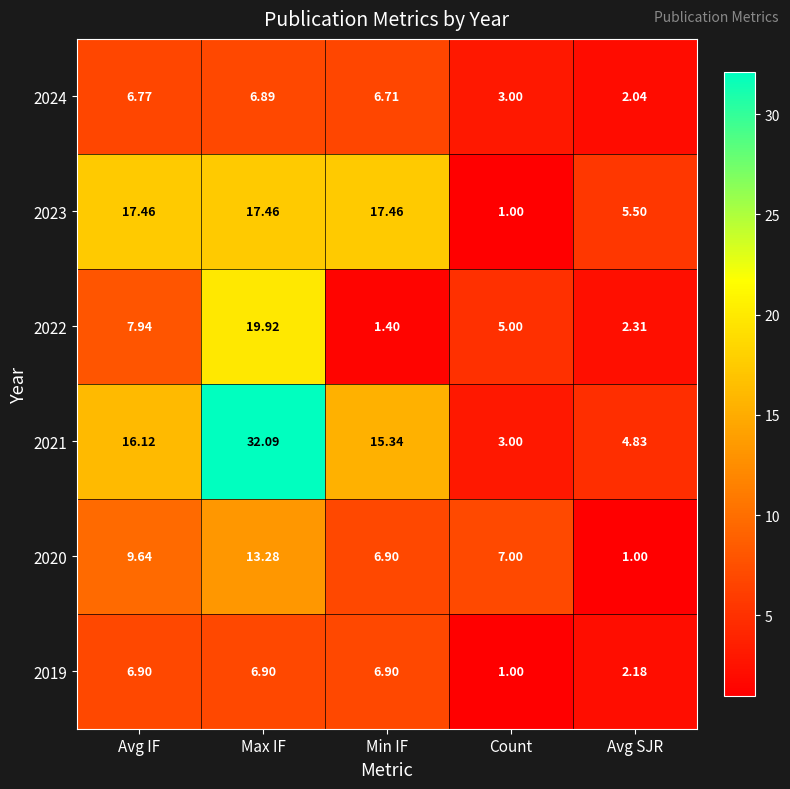

At which category is the sum across all series the highest?

Max IF